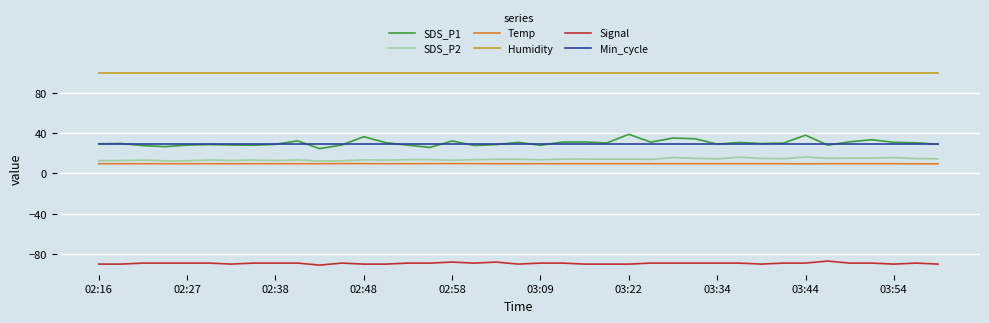

Which series has the widest spread of values?

SDS_P1